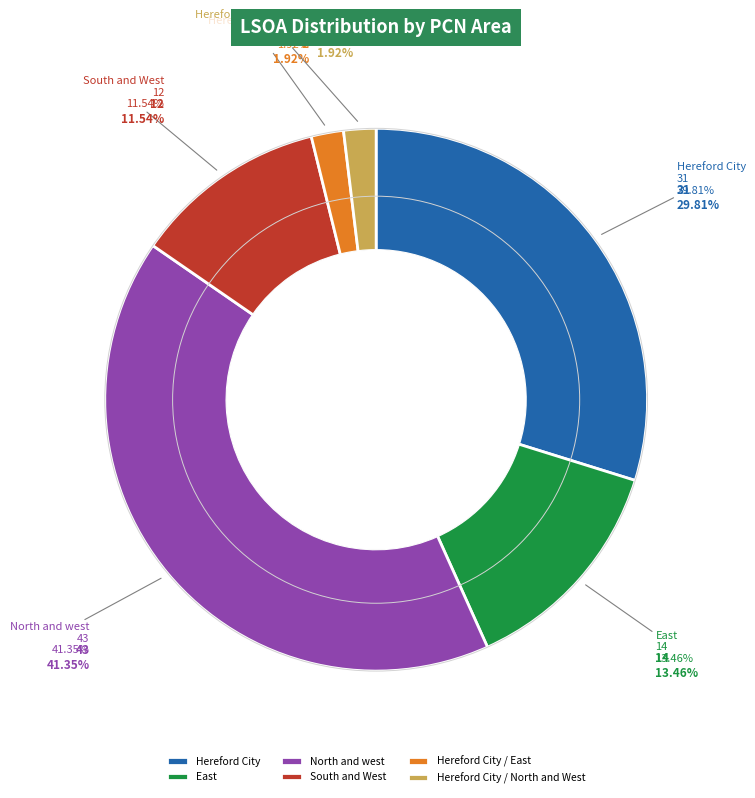

Is Hereford City / North and West the majority of the pie?

No